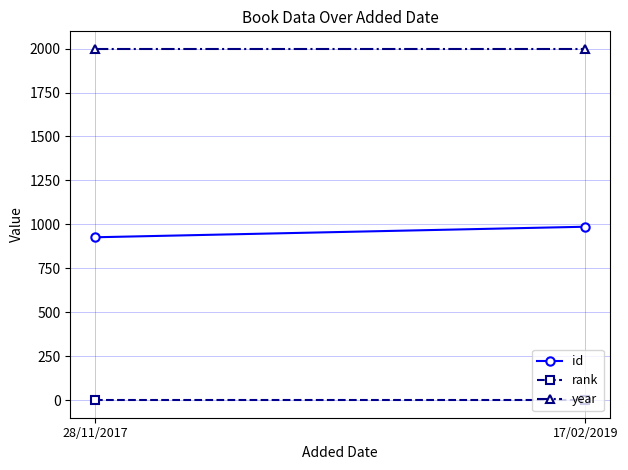

Rank the series at 28/11/2017 from lowest to highest value.

rank, id, year